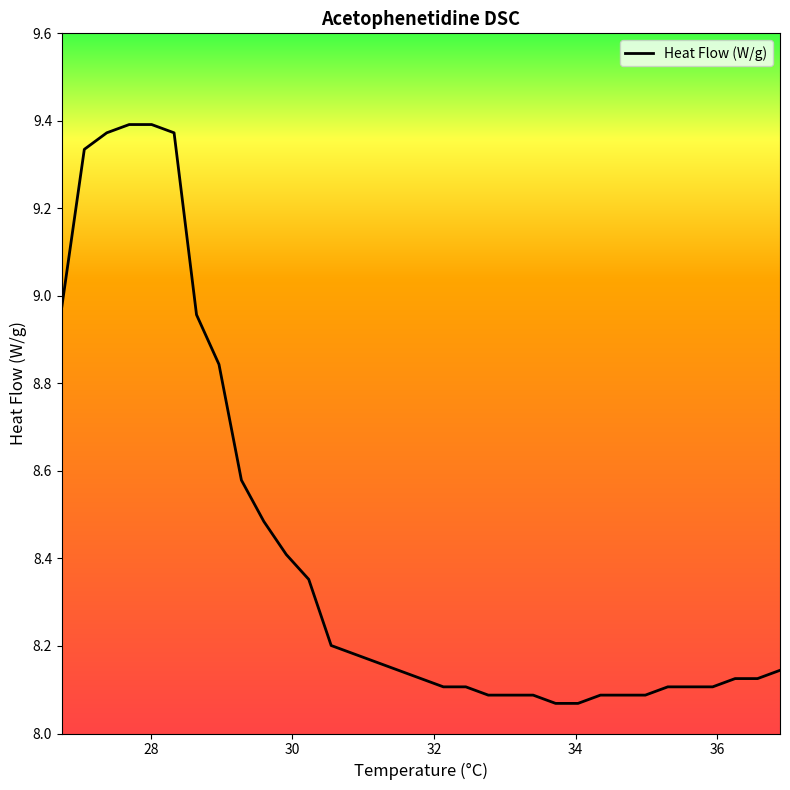

What is the difference between the maximum and minimum values?

1.3